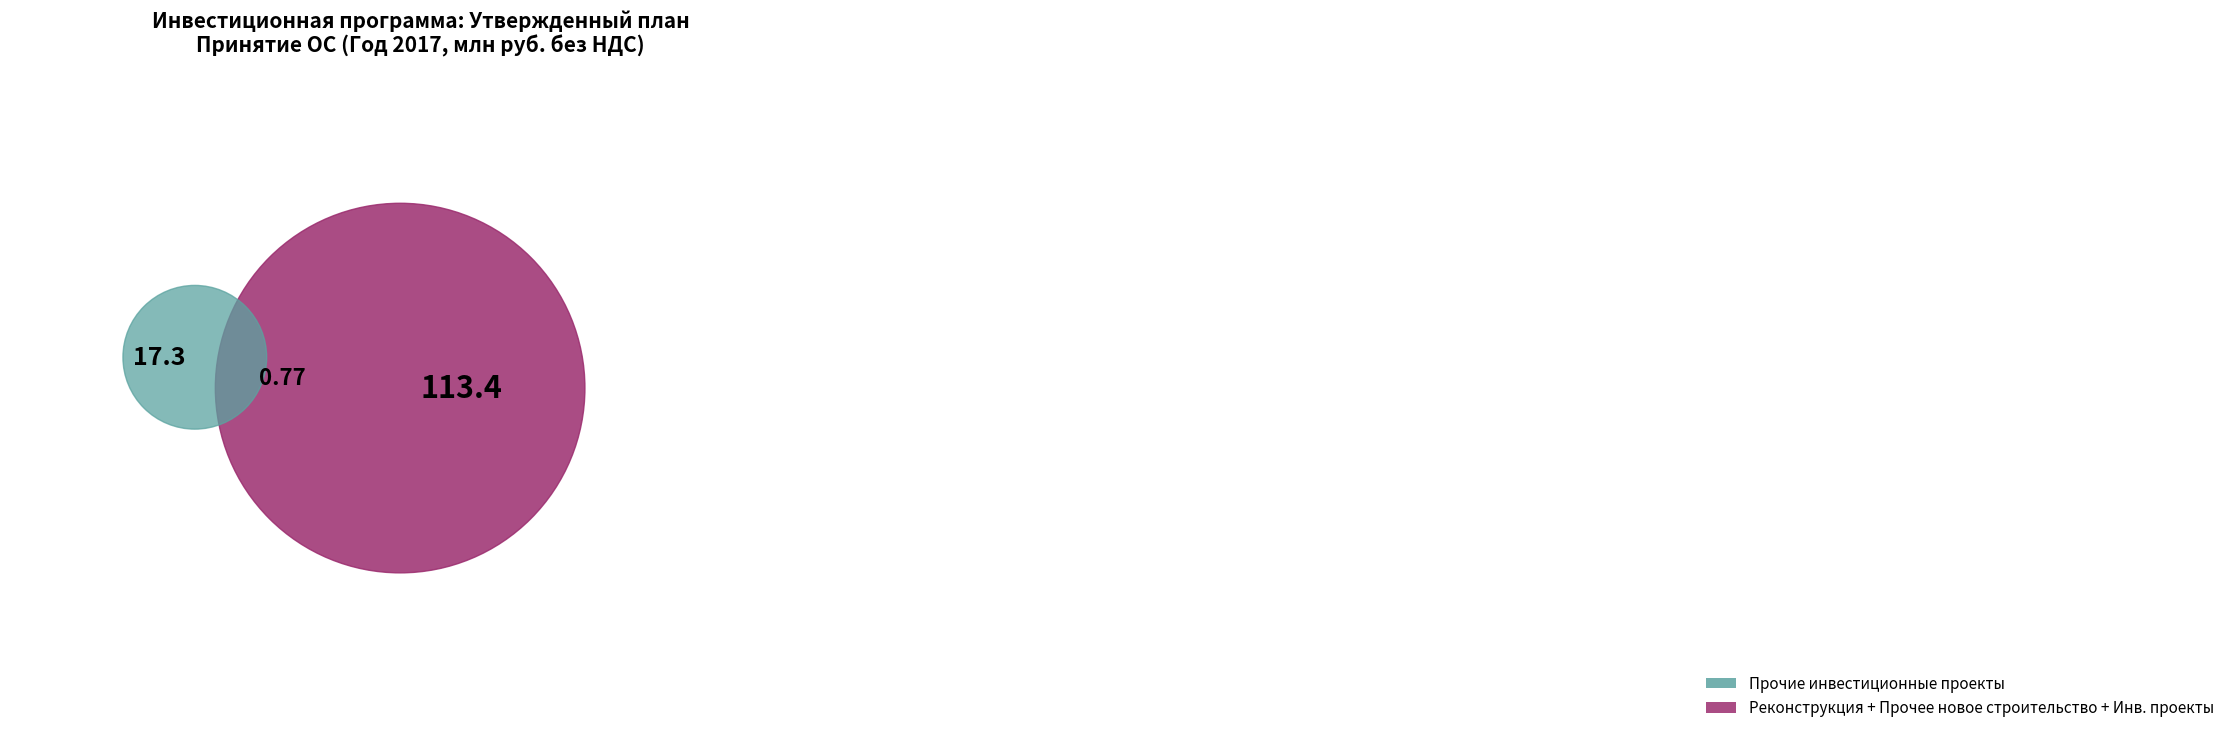

What is the change in value from Инвестиционные проекты to Прочие инвестиционные проекты?

+16.5